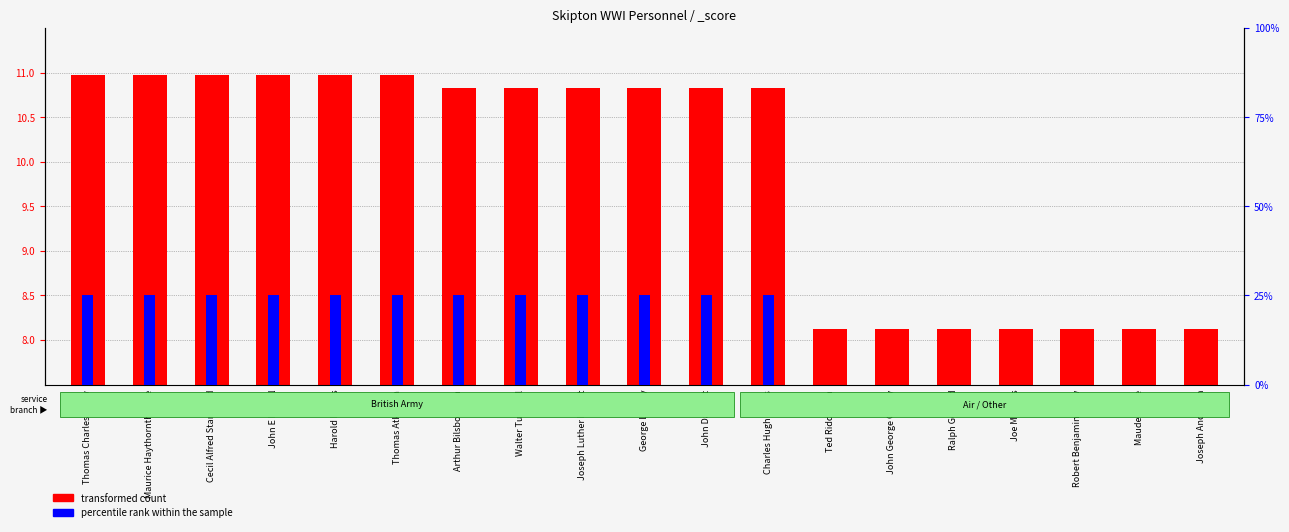

How many data points does each series have?

19